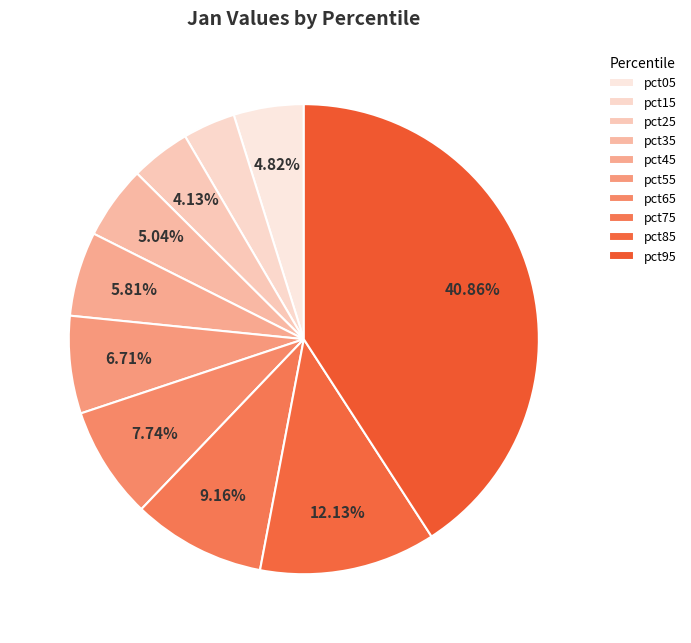

Does pct35 account for over 50% of the chart?

No